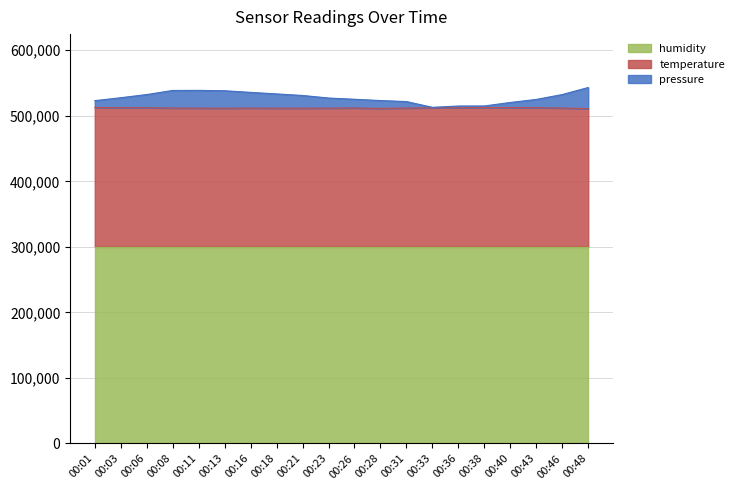

What is the maximum value for temperature?

512700.0